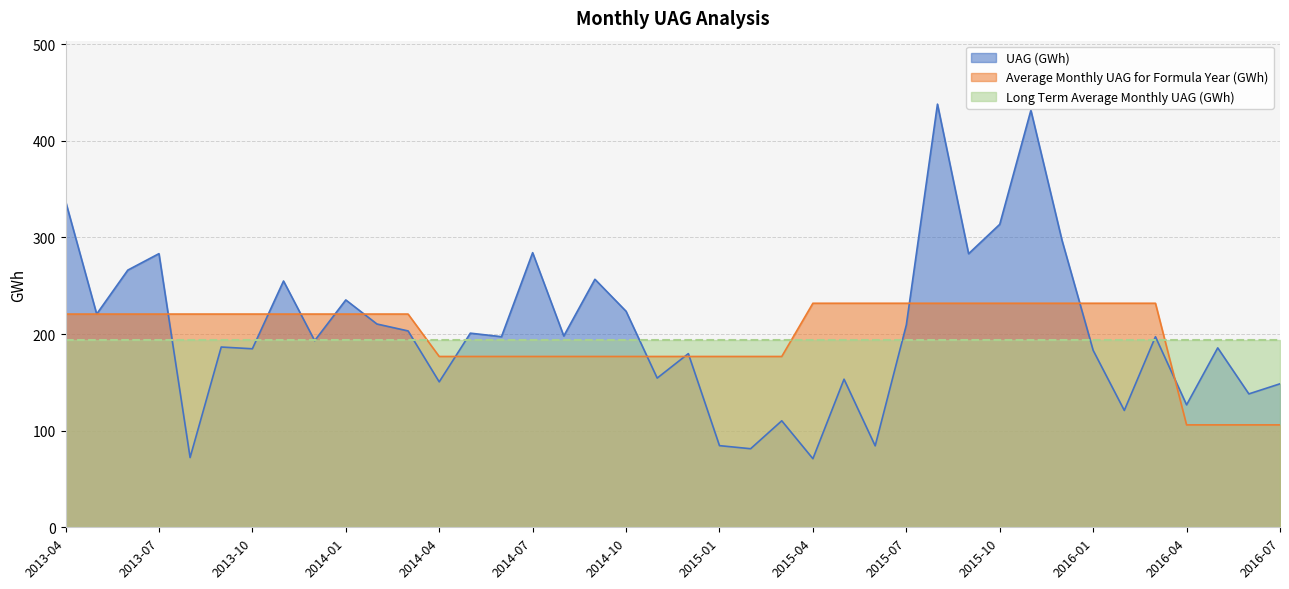

What is the difference between the UAG (GWh) values at 2013-05 and 2015-03?

110.5